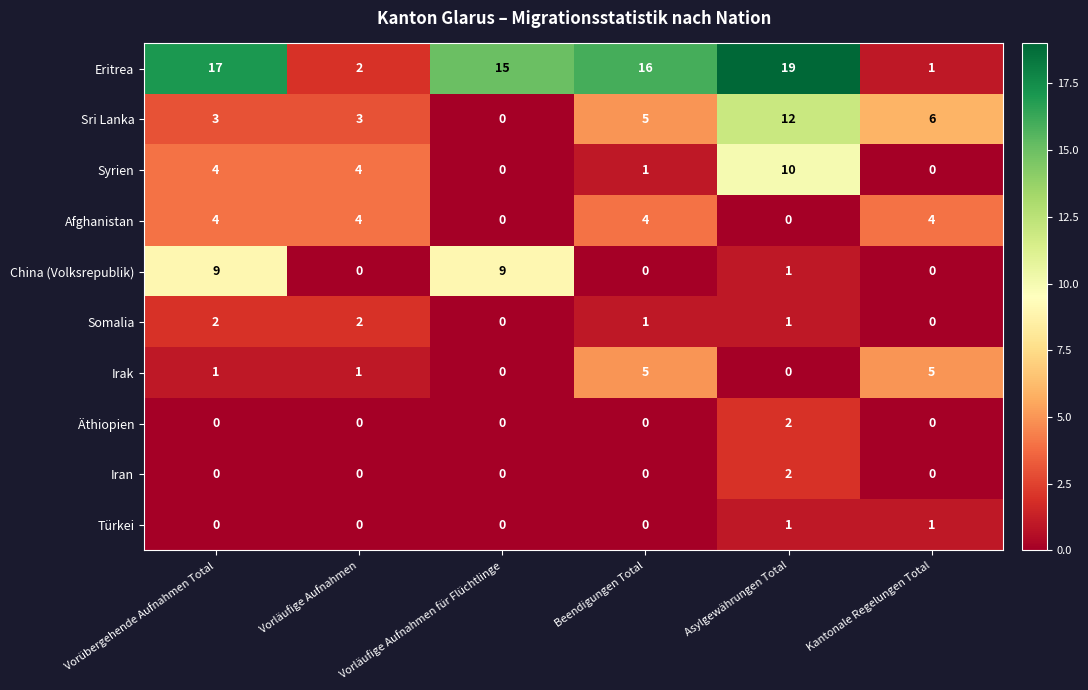

Between Vorübergehende Aufnahmen Total and Vorläufige Aufnahmen, which series saw the biggest shift?

Eritrea